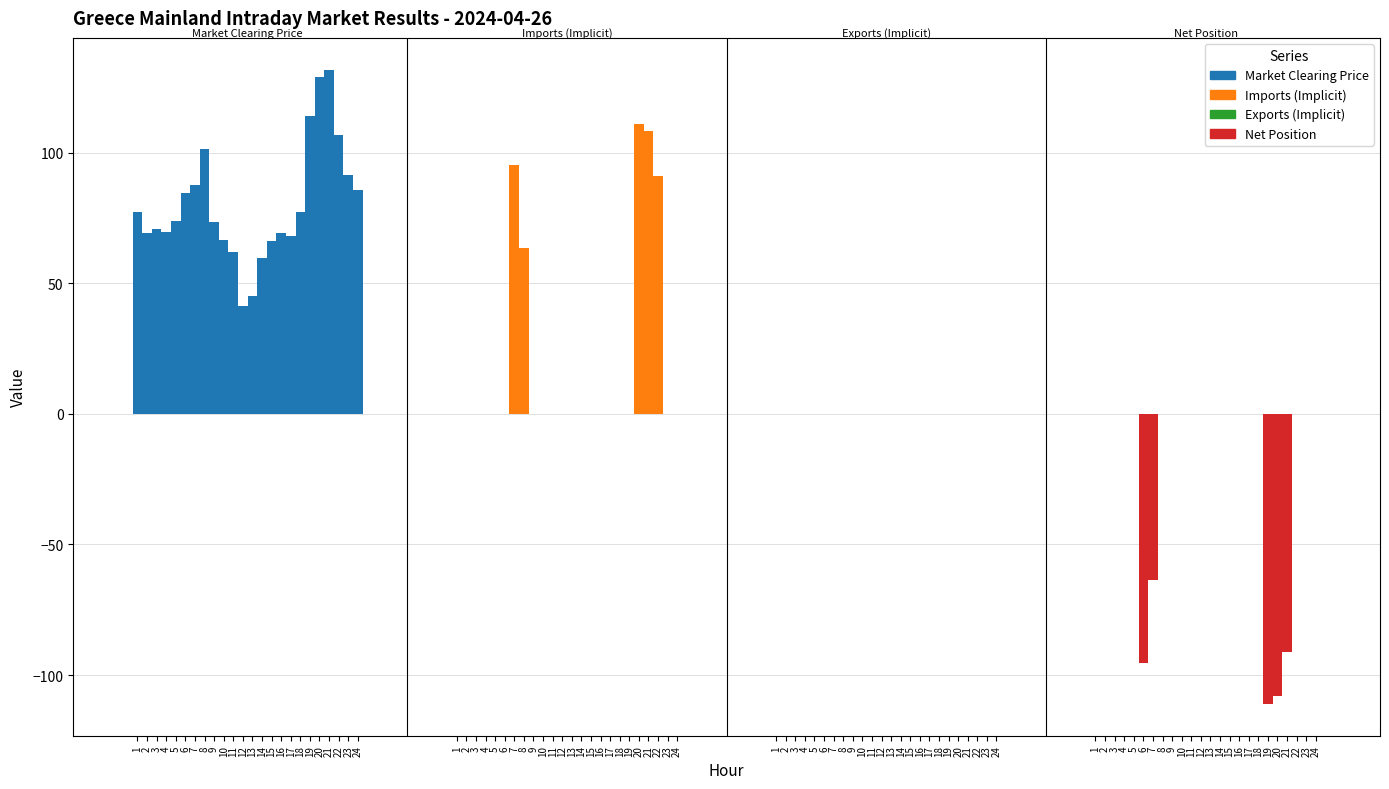

Reading left to right, what are all the values shown in this chart?

Market Clearing Price: 77.4	69.3	71.0	69.8	74.1	84.7	87.8	101.5	73.4	66.5	62.1	41.5	45.1	59.9	66.4	69.2	68.0	77.2	114.1	129.0	131.9	106.8	91.4	85.8
Imports (Implicit): 0.0	0.0	0.0	0.0	0.0	0.0	95.5	63.6	0.0	0.0	0.0	0.0	0.0	0.0	0.0	0.0	0.0	0.0	0.0	111.1	108.2	91.1	0.0	0.0
Exports (Implicit): 0.0	0.0	0.0	0.0	0.0	0.0	0.0	0.0	0.0	0.0	0.0	0.0	0.0	0.0	0.0	0.0	0.0	0.0	0.0	0.0	0.0	0.0	0.0	0.0
Net Position: 0.0	0.0	0.0	0.0	0.0	-95.5	-63.6	0.0	0.0	0.0	0.0	0.0	0.0	0.0	0.0	0.0	0.0	0.0	-111.1	-108.2	-91.1	0.0	0.0	0.0